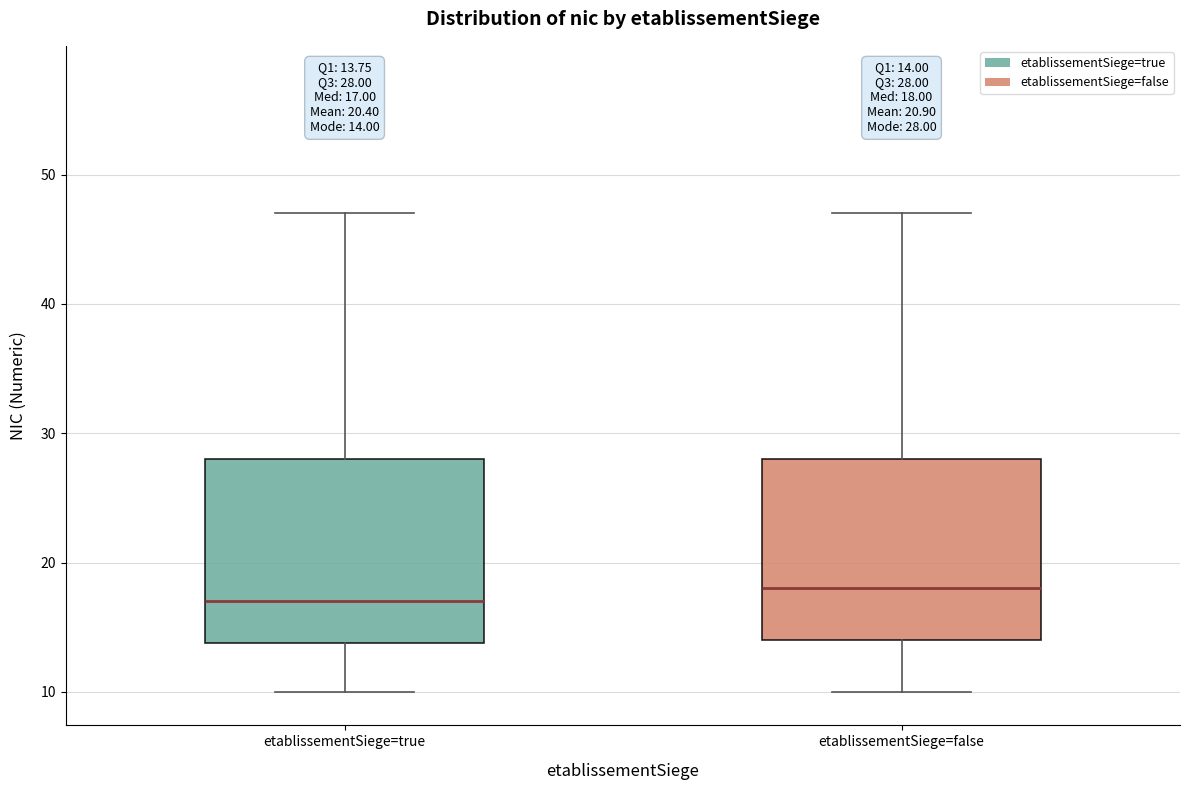

Which box has the lowest median line?

etablissementSiege=true